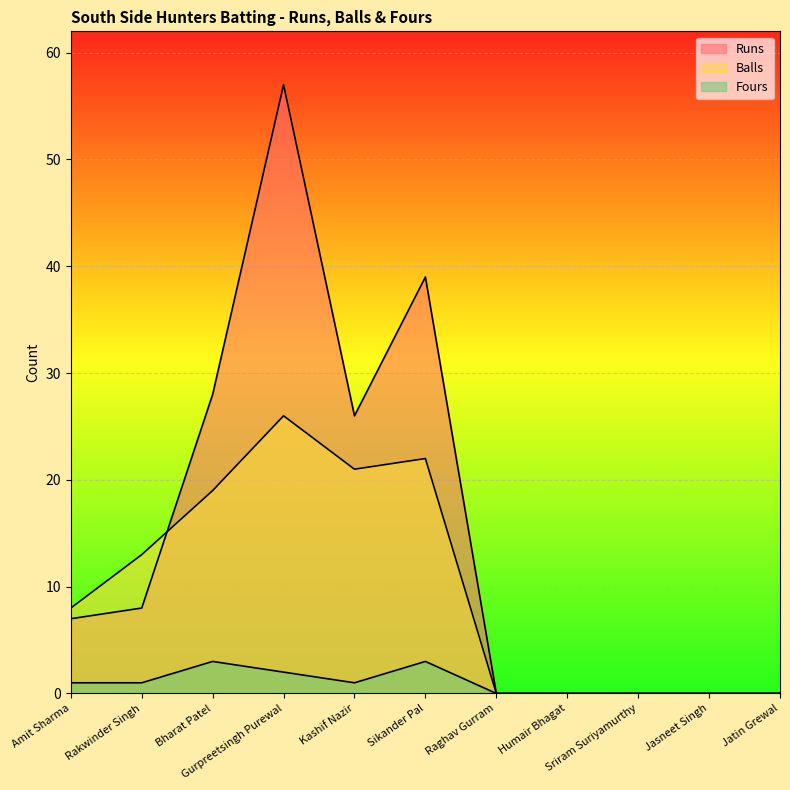

In Fours, how many points are lower than both neighbors (excluding endpoints)?

1